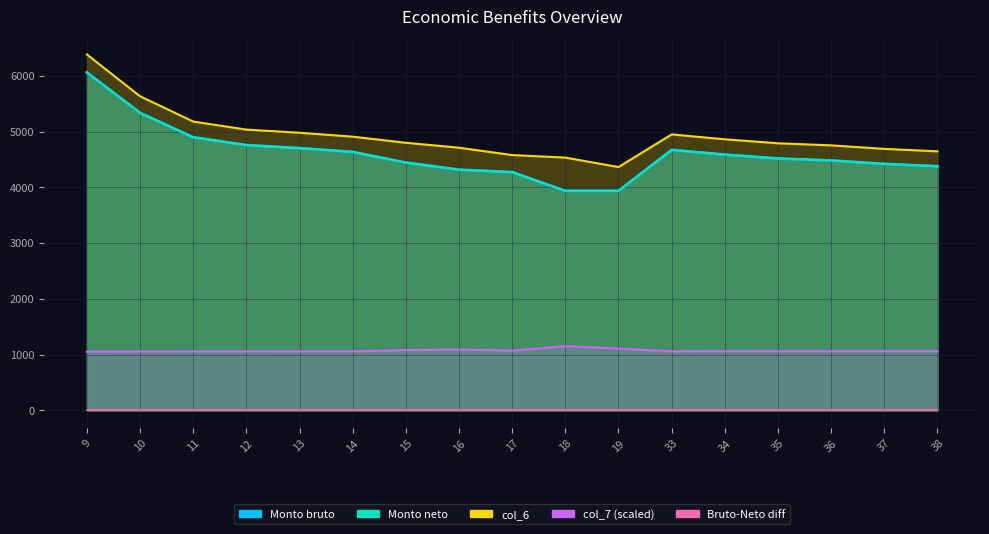

What is the difference between the second highest and second lowest values in the col_7 series?

52.6